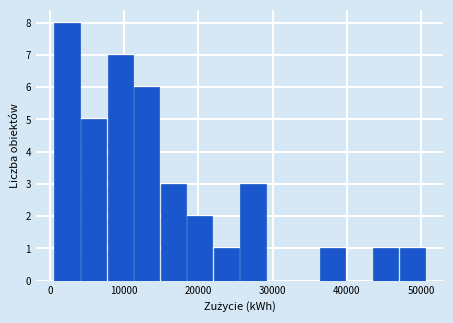

Around what value on the x-axis is the tallest bar? Give the approximate position of its centre, as read against the axis.

2000